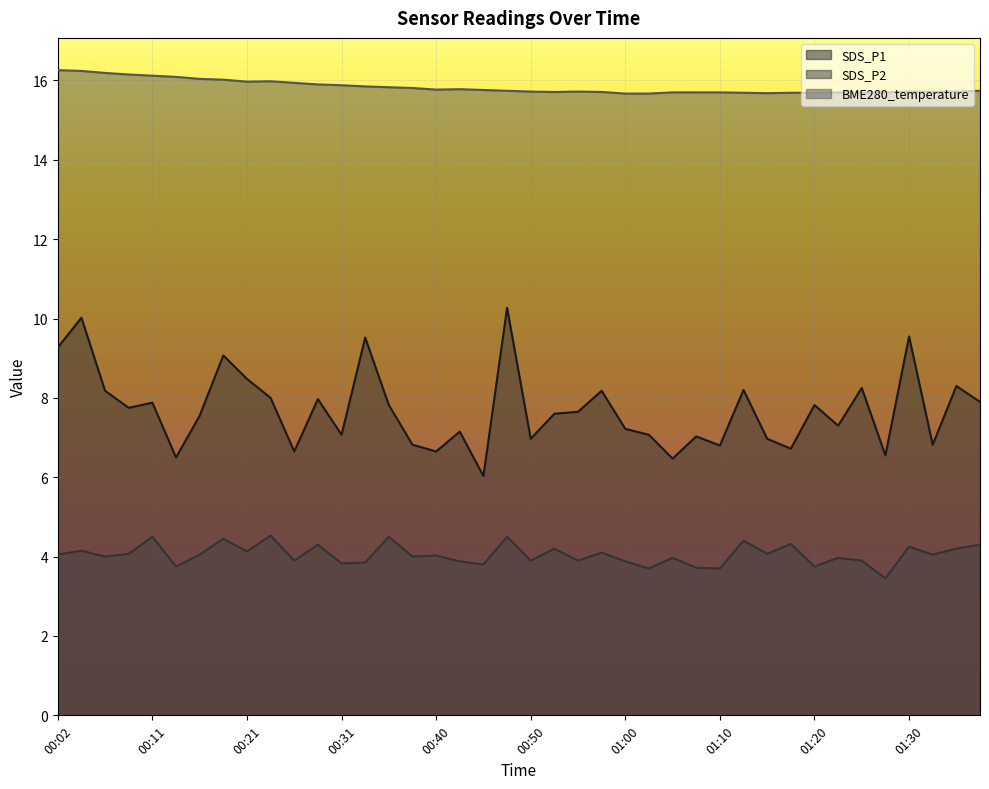

At which category does the chart reach its minimum across all series?

01:27